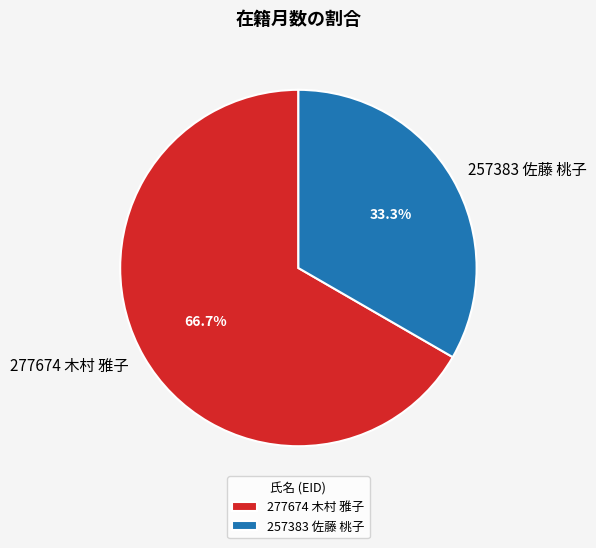

Which has a higher value, 257383 佐藤 桃子 or 277674 木村 雅子?

277674 木村 雅子